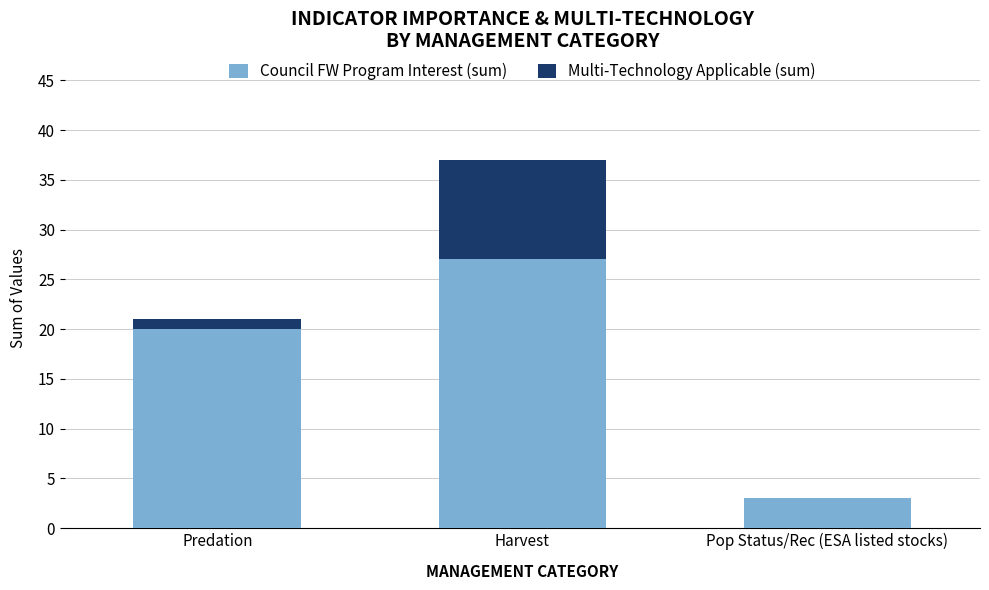

What is the total value across all series at Harvest?

37